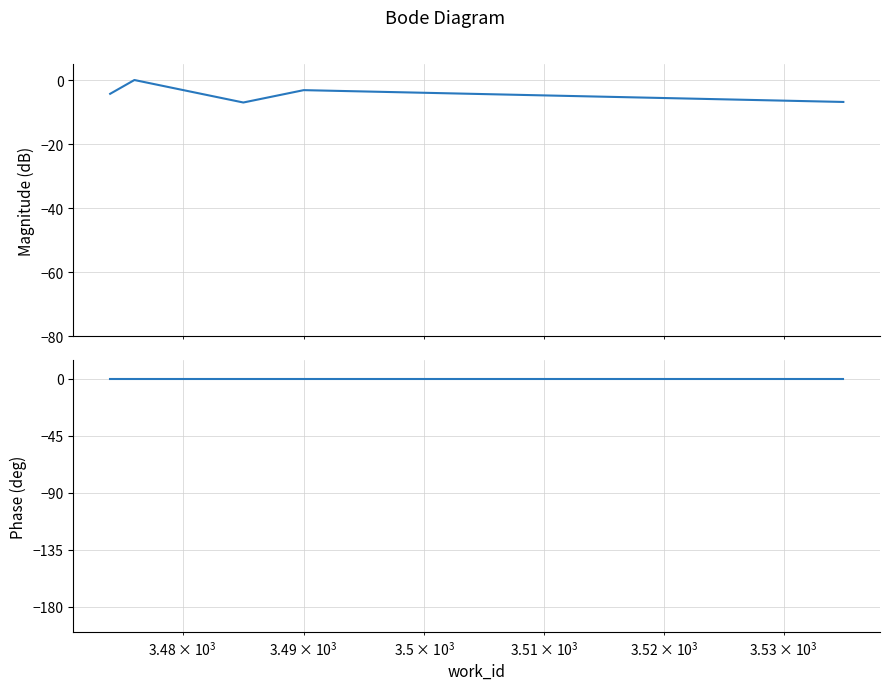

Reading left to right, list all the values displayed in this chart.

id (magnitude, dB): -4.3	0.0	-7.0	-3.2	-6.8
id (phase, deg): -0.0	-0.0	0.0	0.0	0.0